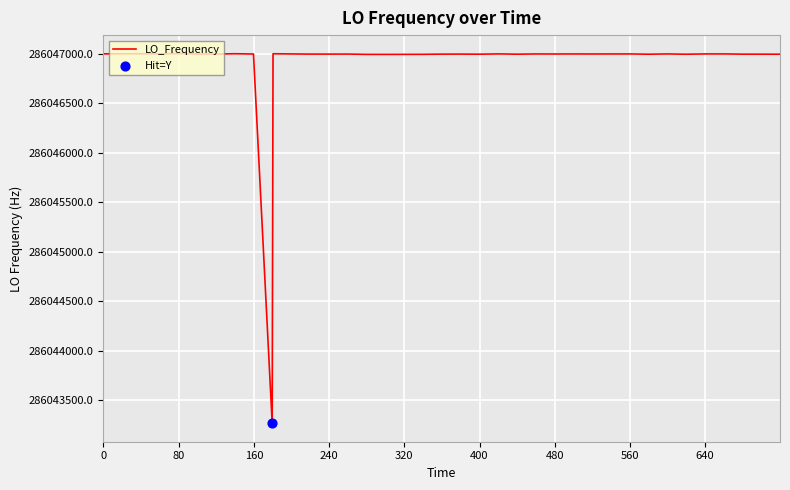

What is the difference between the maximum and minimum values?

3739.4